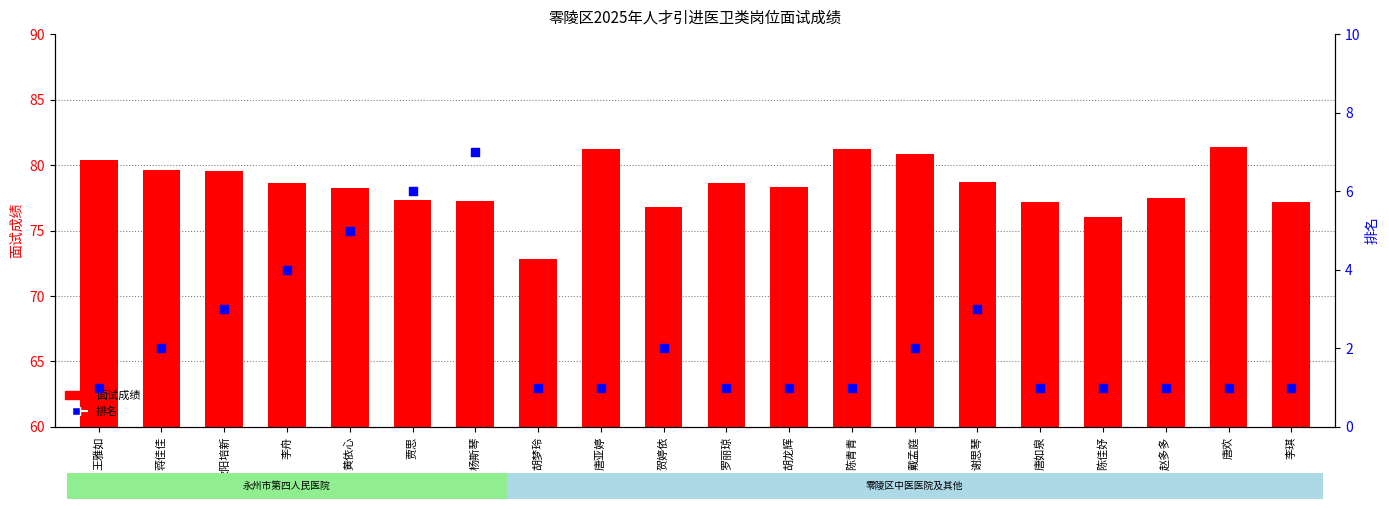

What is the total value across all series at 李舟?

82.6